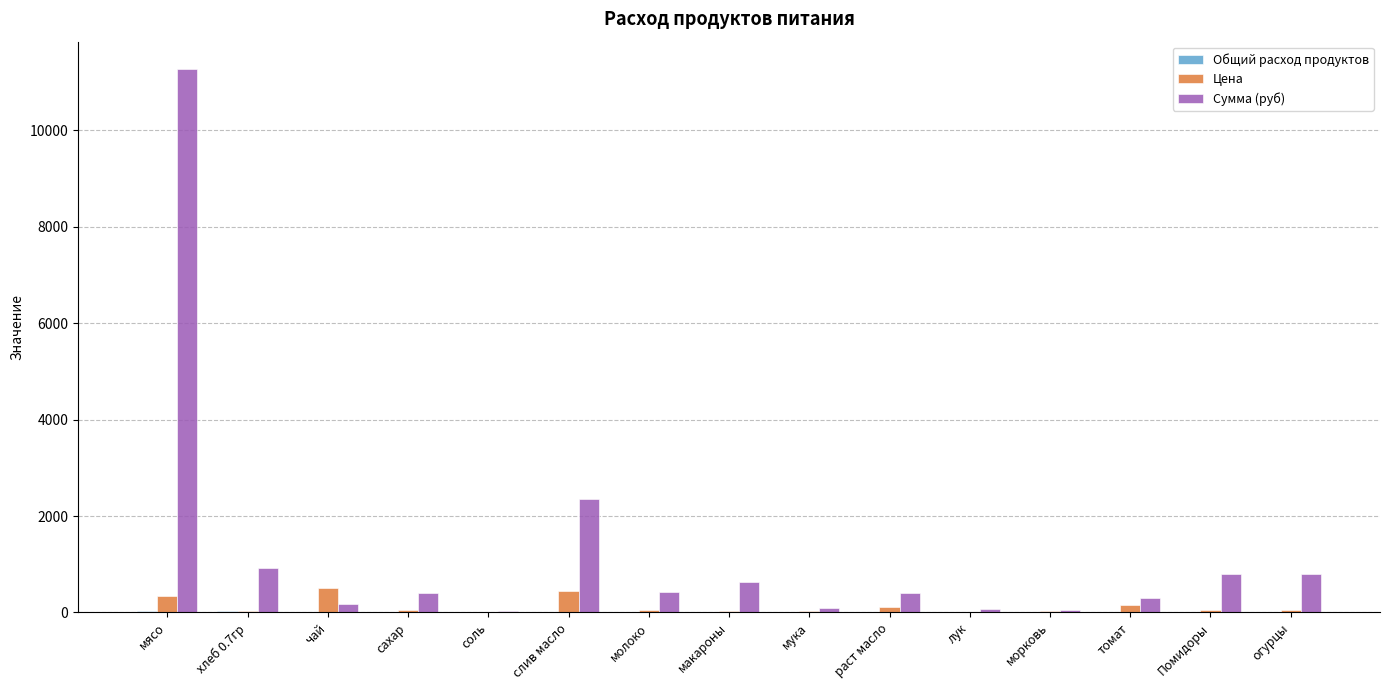

Count the number of categories in the chart.

15